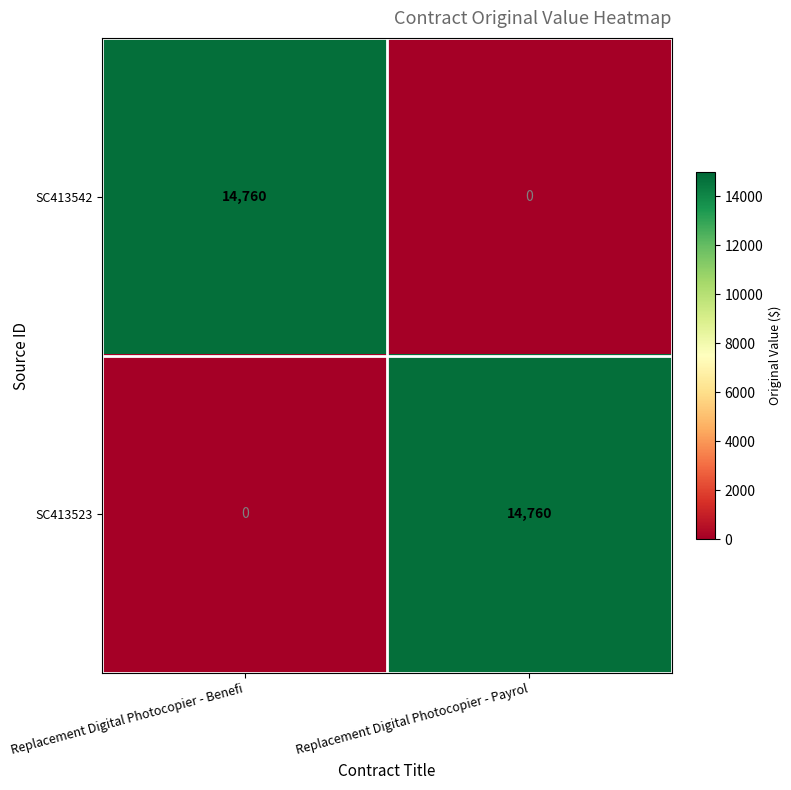

What is the difference between the highest and lowest values at Replacement Digital Photocopier - Payrol?

14760